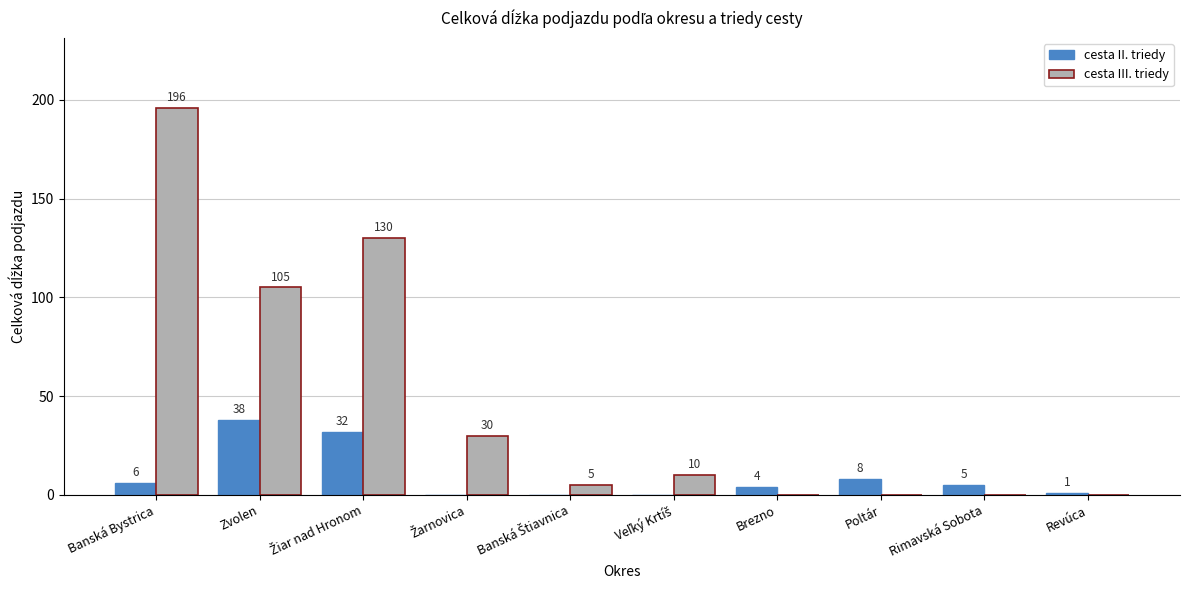

Which series has the largest total across all categories?

cesta III. triedy